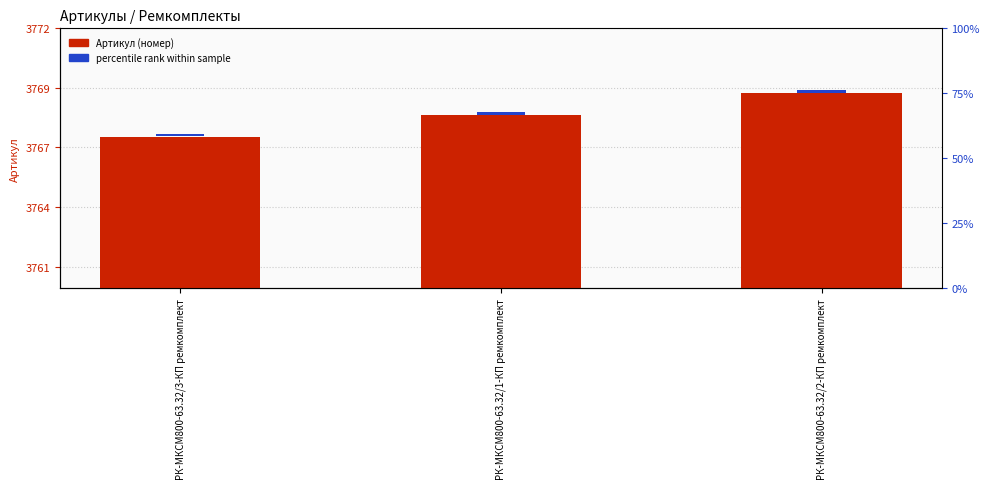

Reading left to right, transcribe all the data shown in this chart.

3767	3768	3769